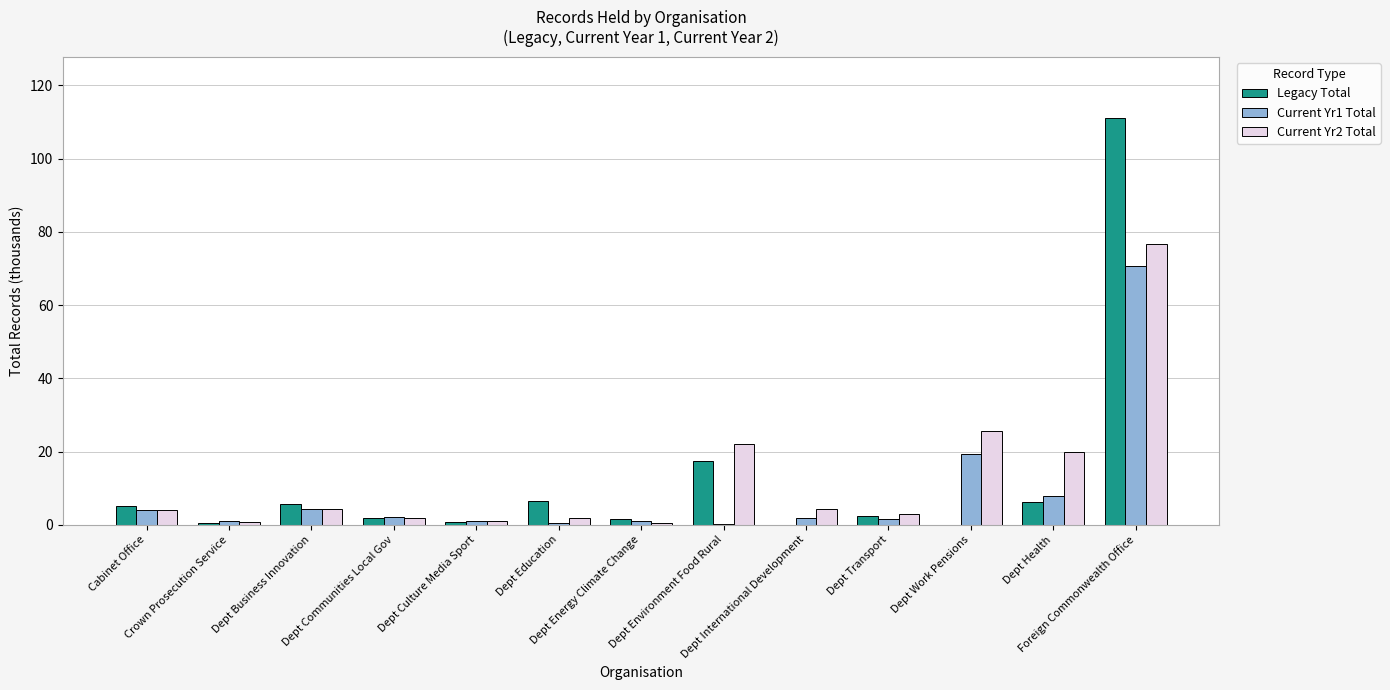

What is the greatest value displayed?

111.1